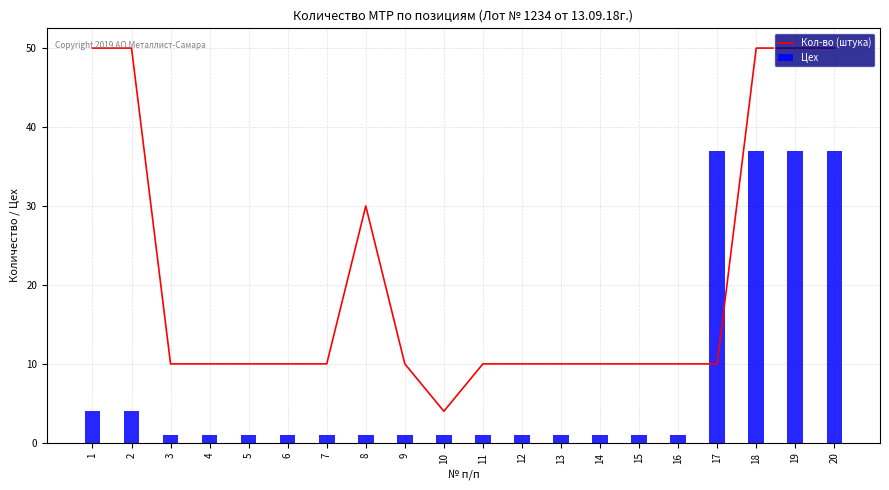

What is the spread (max minus min) of values at 18?

13